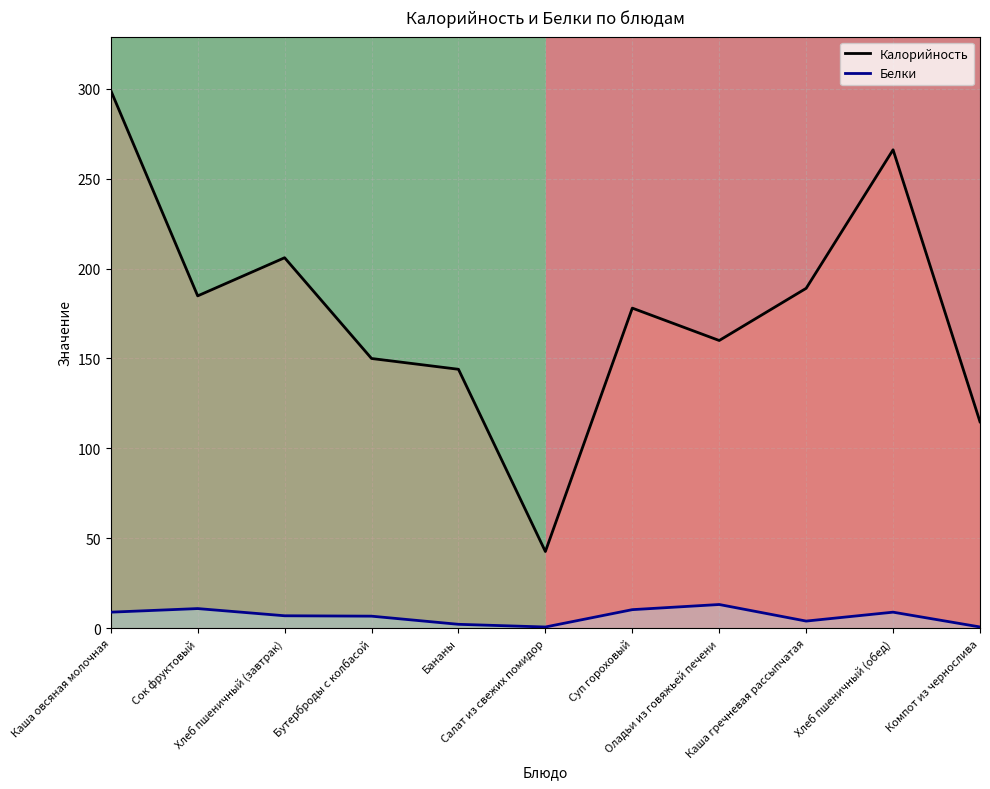

Which series has the largest total across all categories?

Калорийность